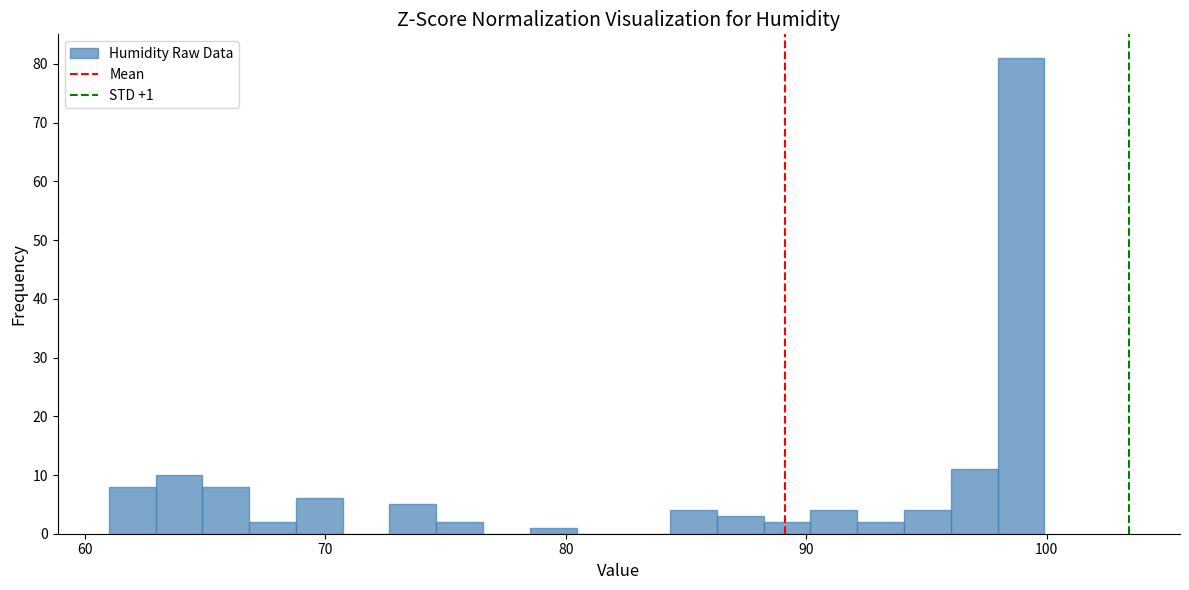

Around what value on the x-axis is the tallest bar? Give the approximate position of its centre, as read against the axis.

99